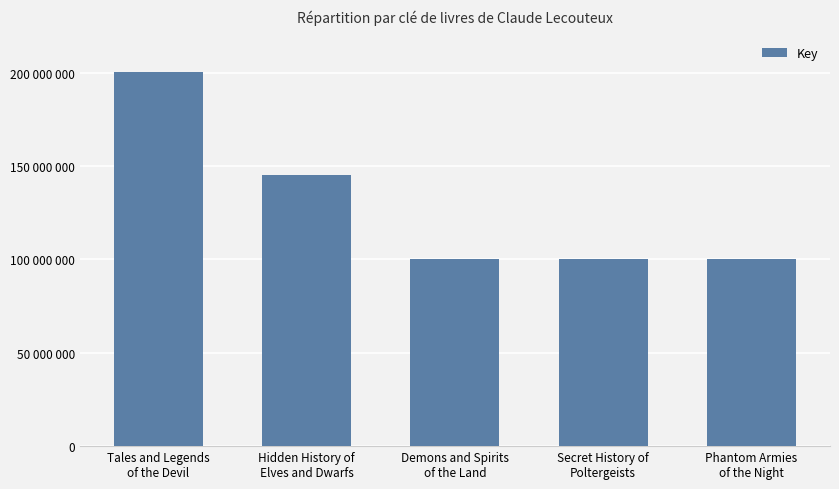

Reading left to right, transcribe all the data shown in this chart.

200629599	145090793	100444254	100444643	100443610